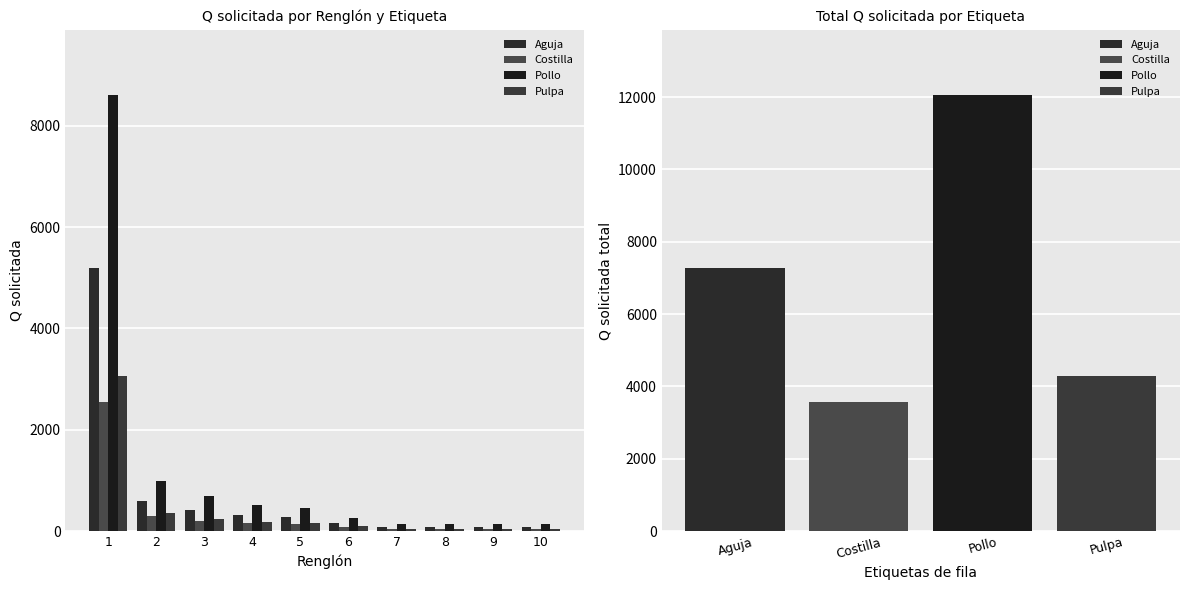

What is the value of the Aguja bar at the 4th from the left?

317